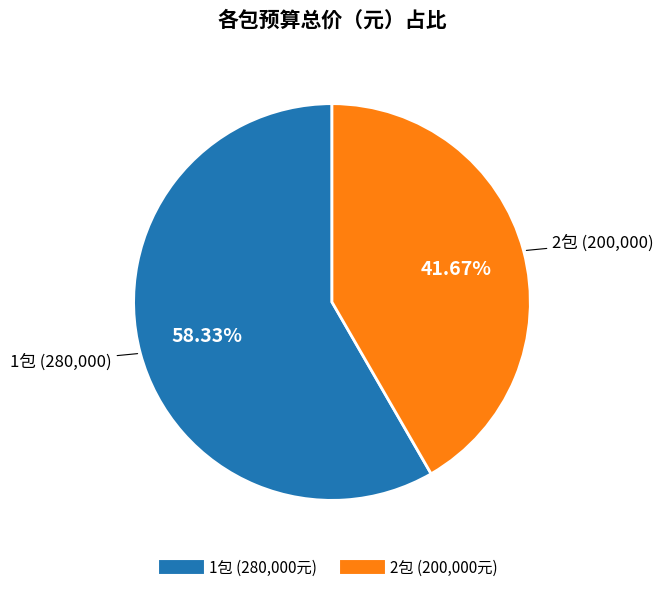

Is it true that 1包 is 69% of the pie?

False